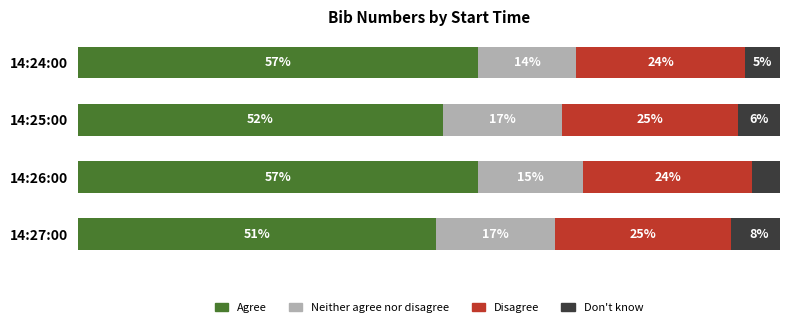

Which category has the lowest value in the Agree series?

14:27:00